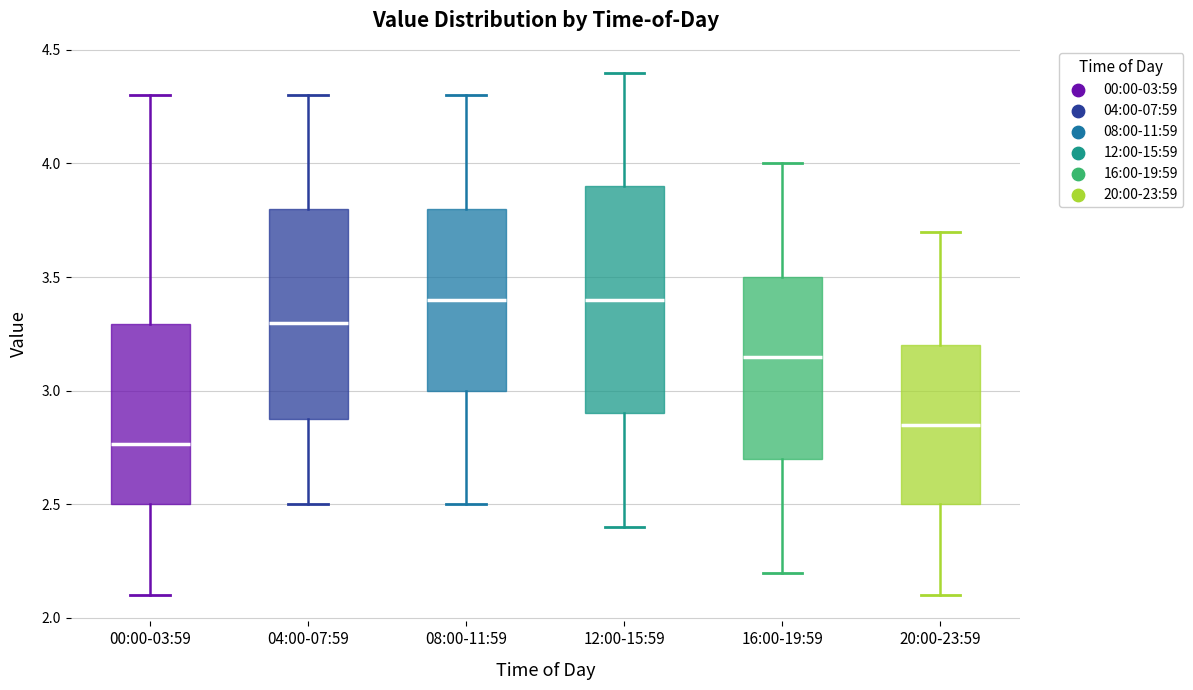

Reading left to right, transcribe this box plot: for each box, give where its median line is, the range the box spans, and where its two whiskers end, as read against the y-axis. The values are not printed on the chart, so give them approximately, as read against the axis.

00:00-03:59: median 2.75, box 2.50 to 3.30, whiskers 2.10 to 4.30
04:00-07:59: median 3.30, box 2.90 to 3.80, whiskers 2.50 to 4.30
08:00-11:59: median 3.40, box 3.00 to 3.80, whiskers 2.50 to 4.30
12:00-15:59: median 3.40, box 2.90 to 3.90, whiskers 2.40 to 4.40
16:00-19:59: median 3.15, box 2.70 to 3.50, whiskers 2.20 to 4.00
20:00-23:59: median 2.85, box 2.50 to 3.20, whiskers 2.10 to 3.70